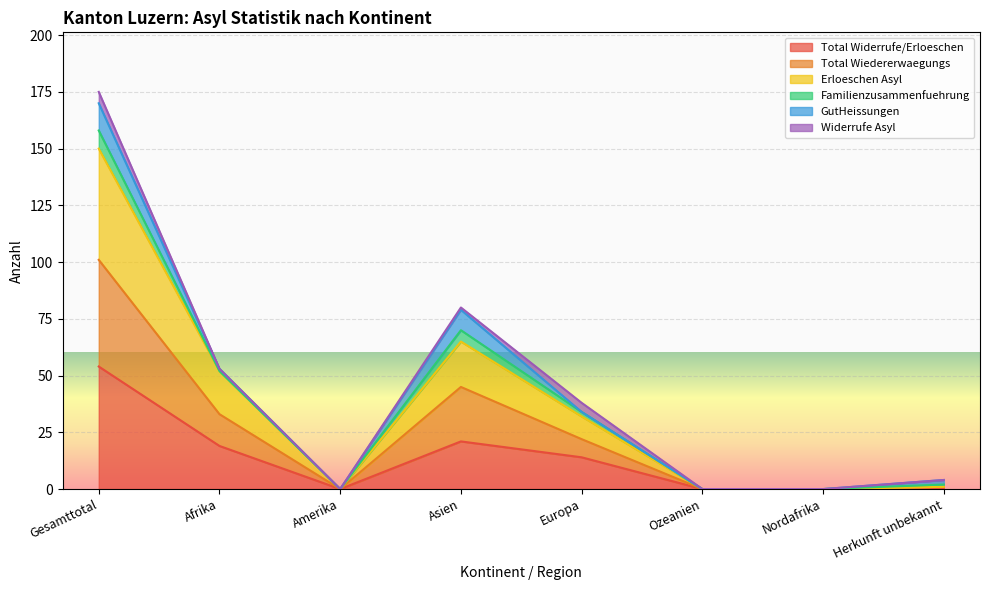

How many data points does each series have?

8